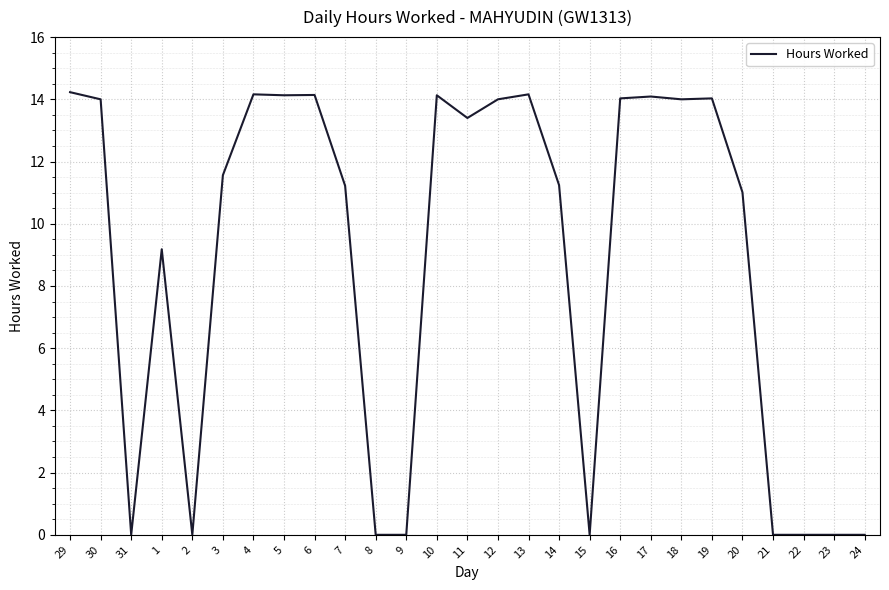

What is the change in value from 7 to 22?

-11.2